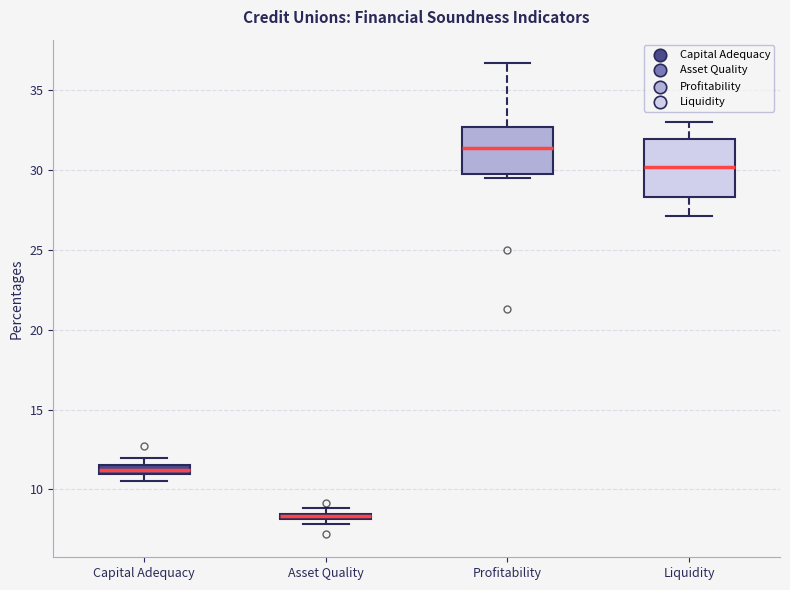

Where is the upper edge of the box for Profitability on the y-axis? The values are not printed on the chart, so give them approximately, as read against the axis.

32.5